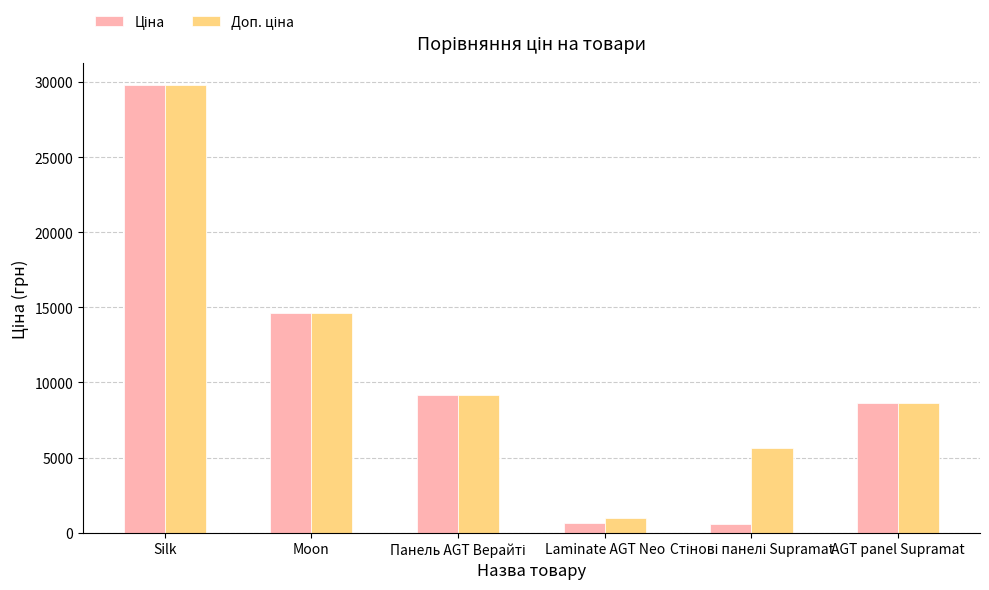

What is the greatest value displayed?

29761.5